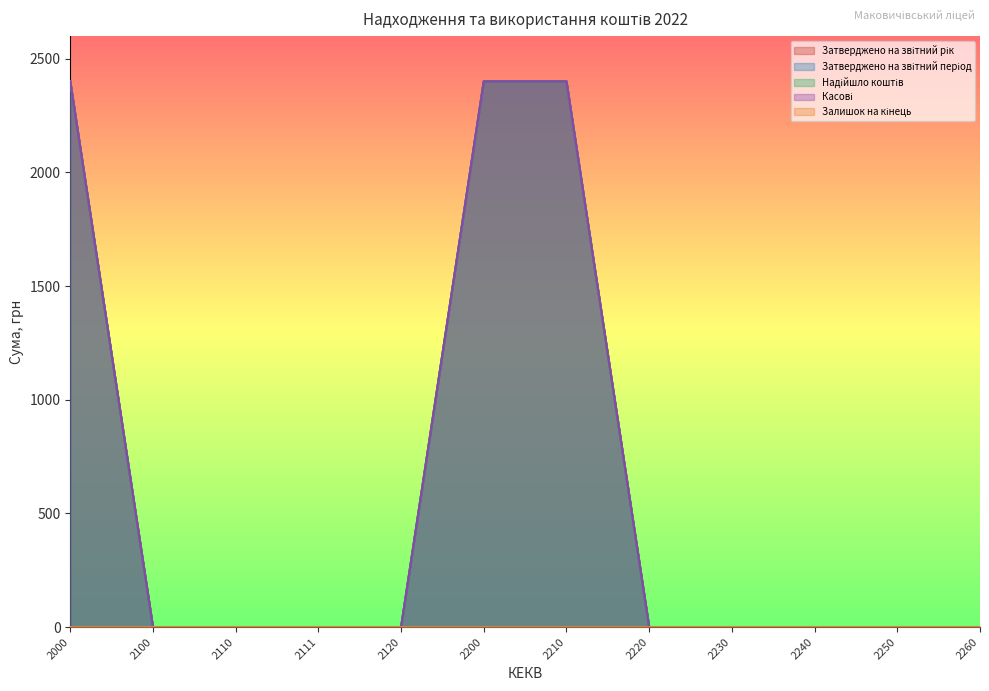

Does the chart have visible grid lines?

No